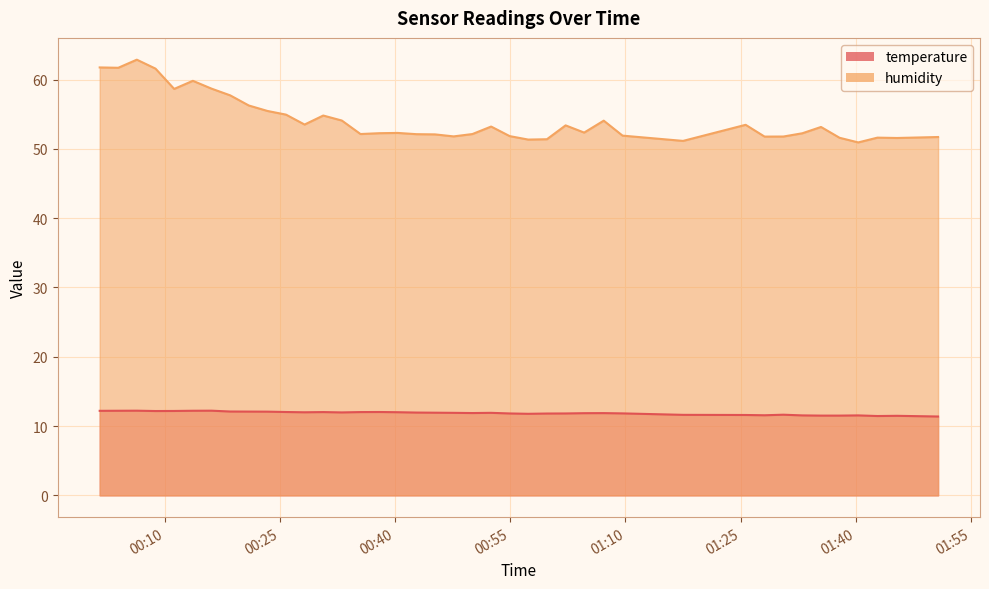

What is the difference between the maximum and minimum values in the humidity series?

11.9